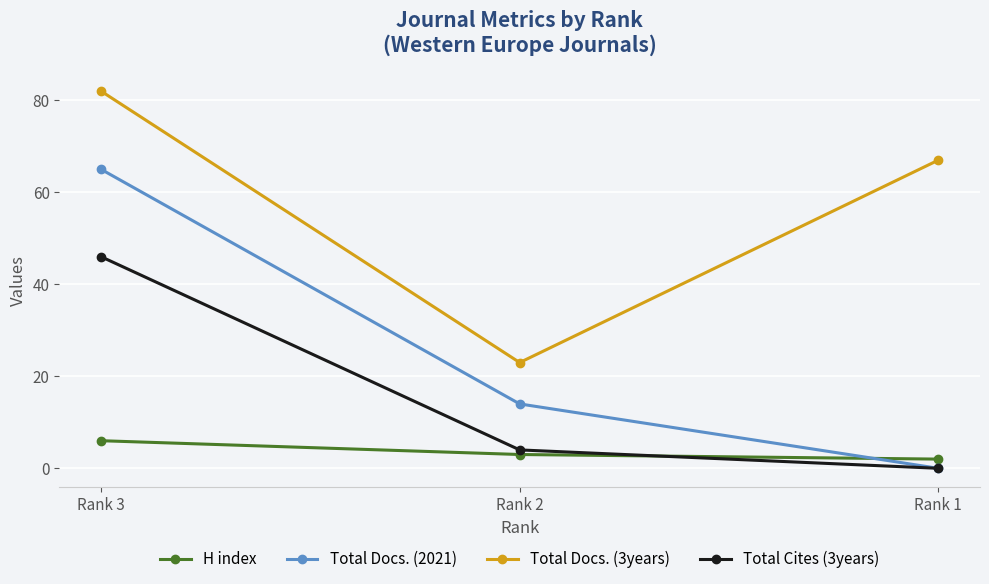

How many values in Total Cites (3years) are above zero?

2